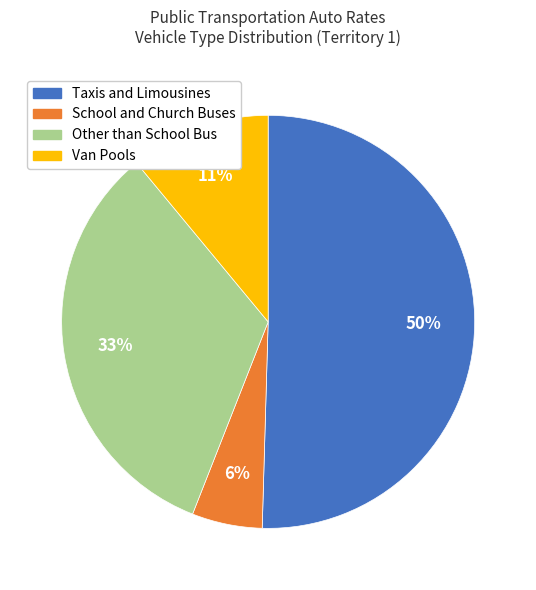

Which has a higher value, Other than School Bus or Taxis and Limousines?

Taxis and Limousines